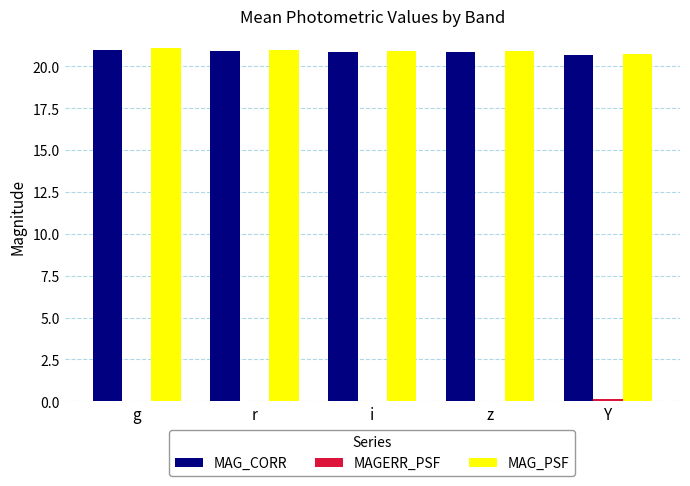

What is the sum of all MAG_CORR values?

104.3